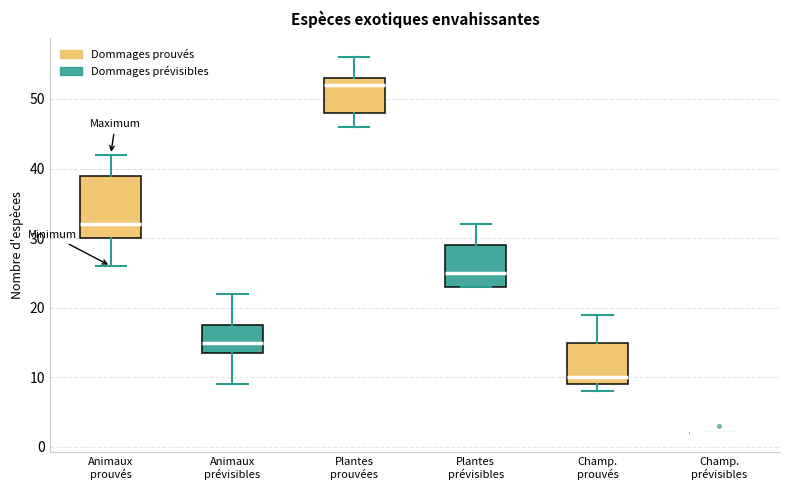

Comparing the boxes themselves (not the whiskers), which one is the tallest?

Animaux prouvés